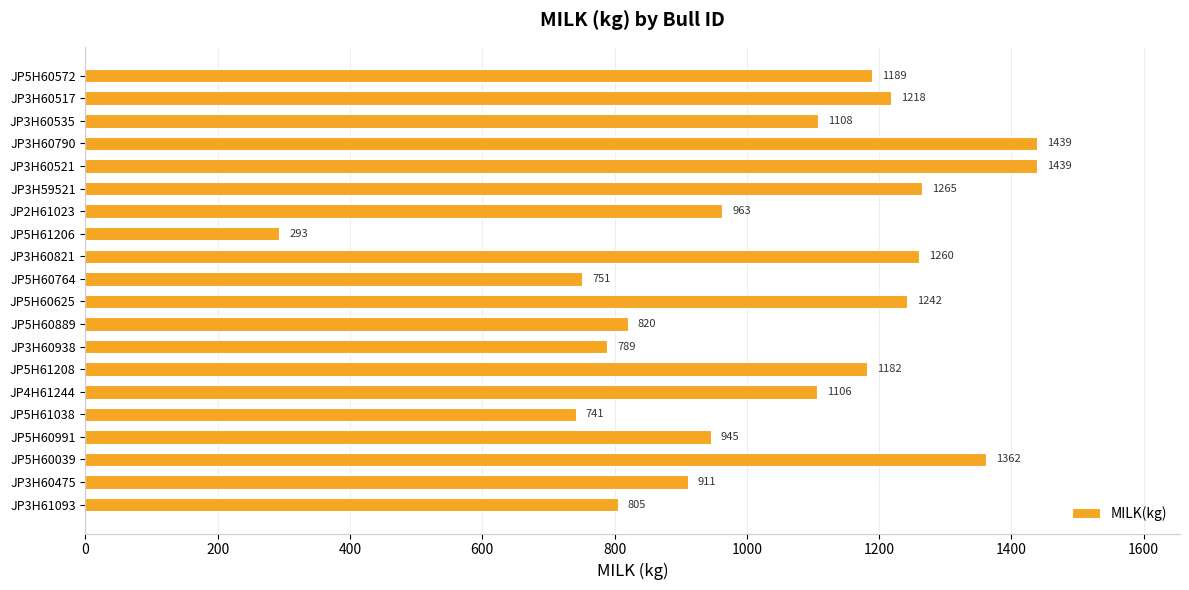

Are the bars grouped side by side (vs. stacked)?

No